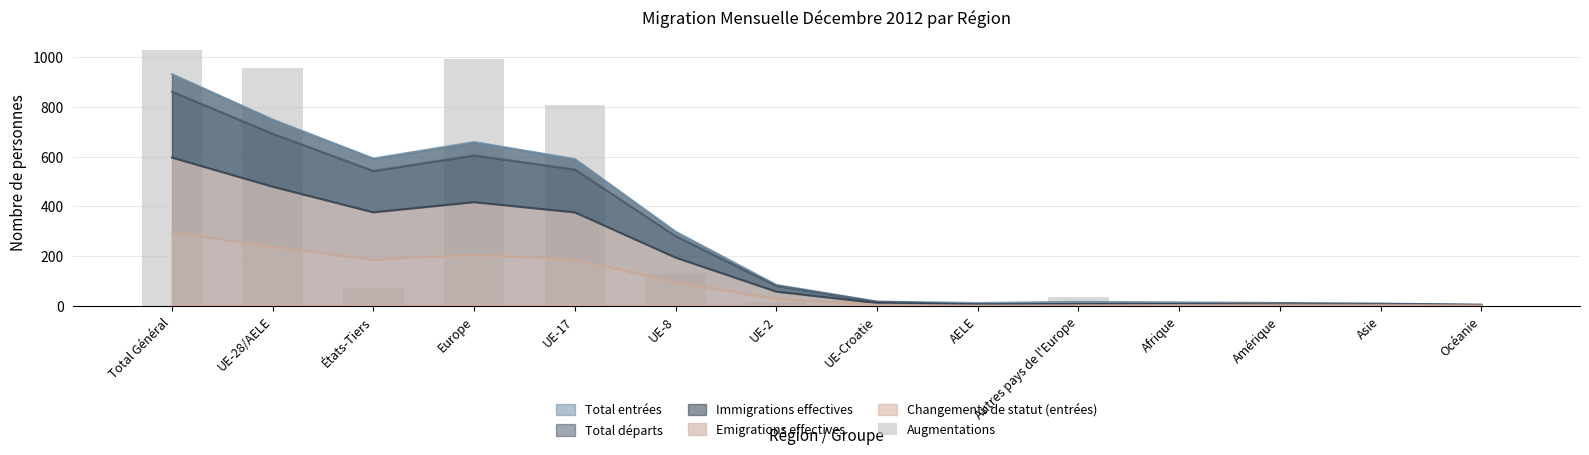

True or false: the data shows 9 at UE-2.

False